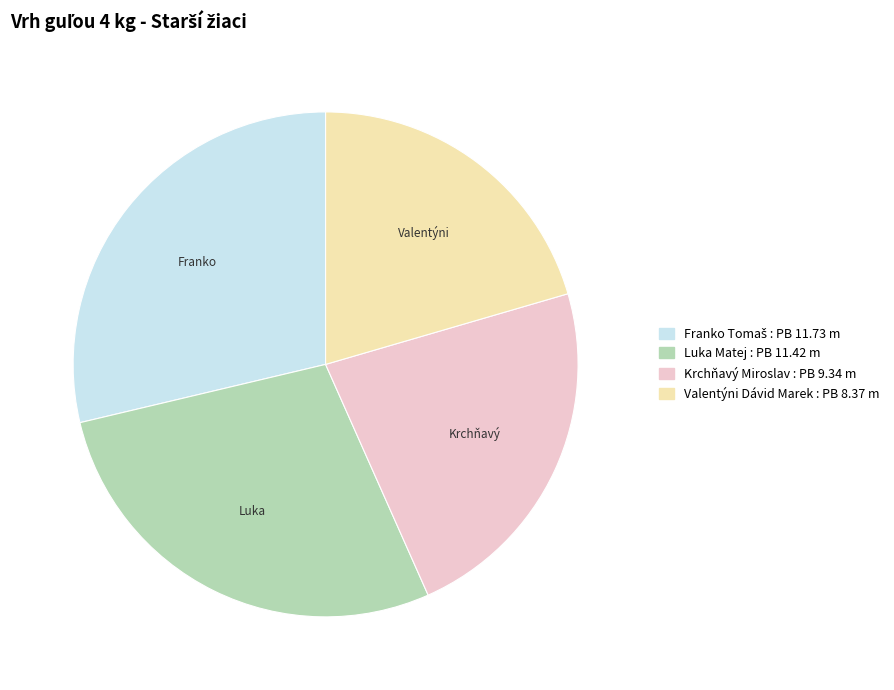

Does Krchňavý Miroslav account for over 50% of the chart?

No